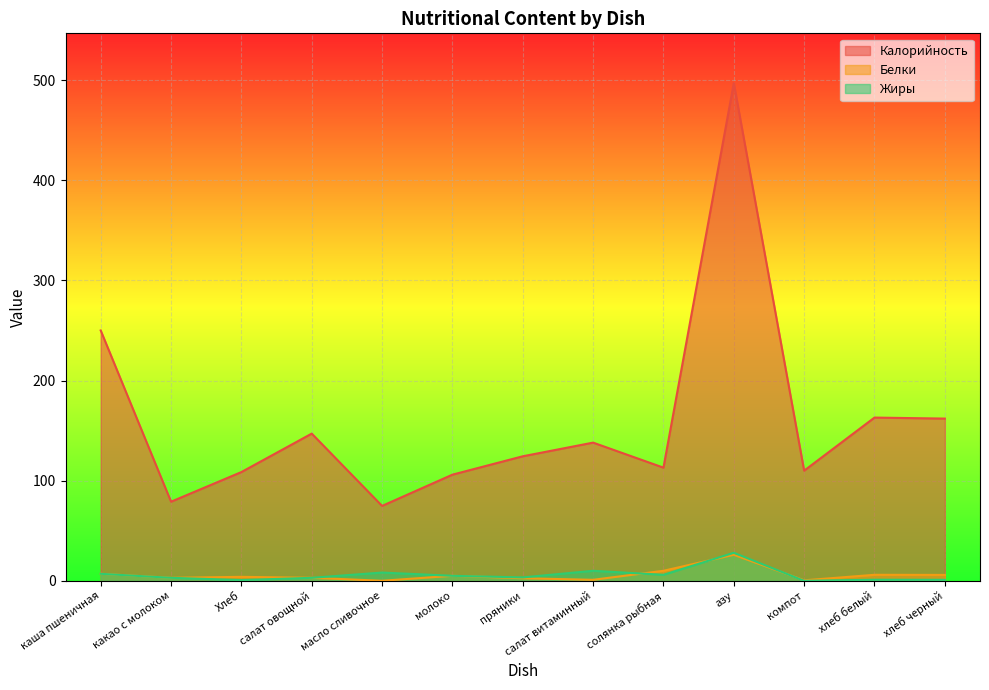

What is the label of the 10th point from the left?

азу